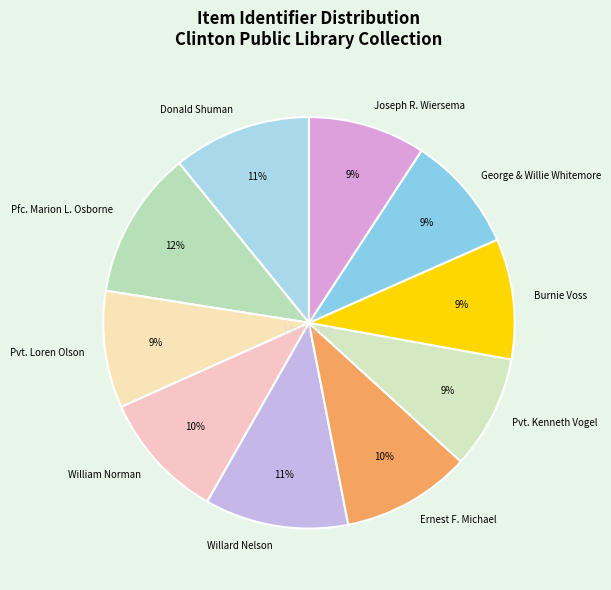

Count the number of slices in the pie.

10